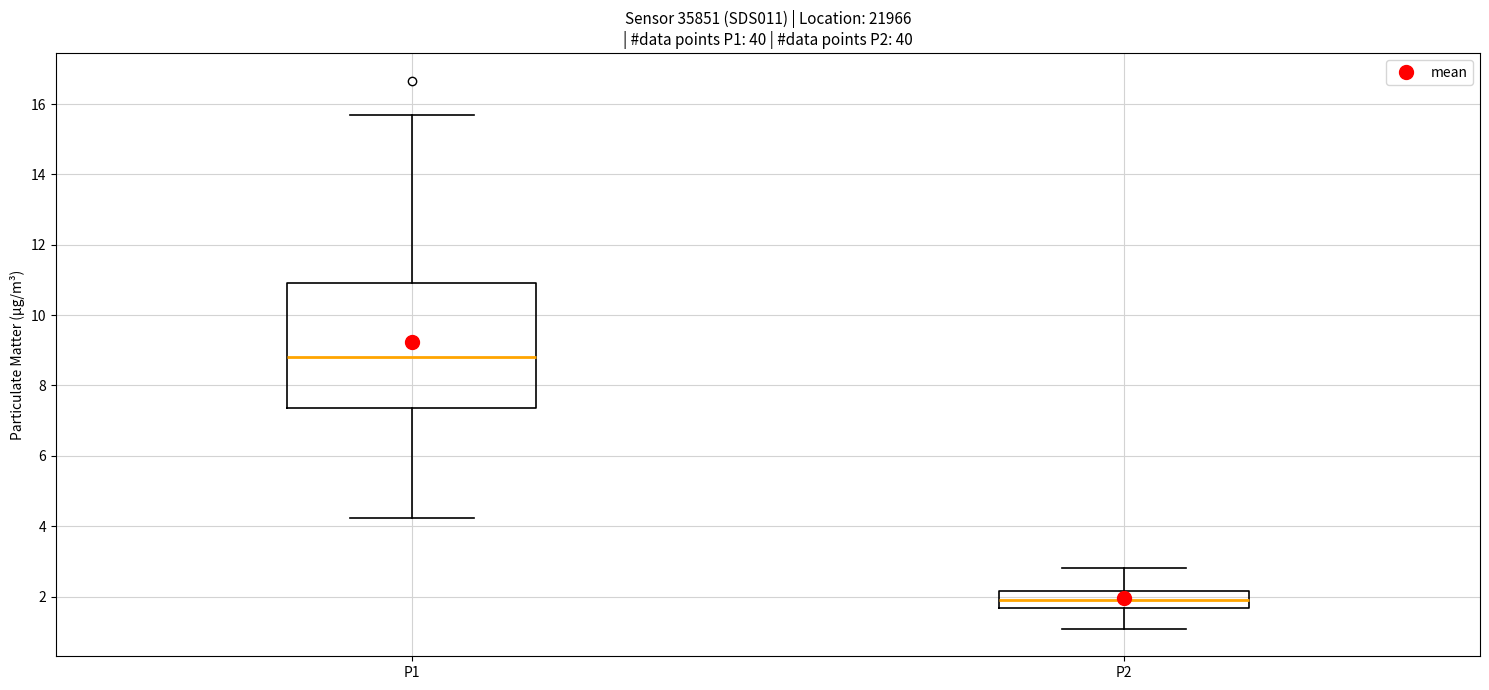

Comparing the boxes themselves (not the whiskers), which one is the tallest?

P1